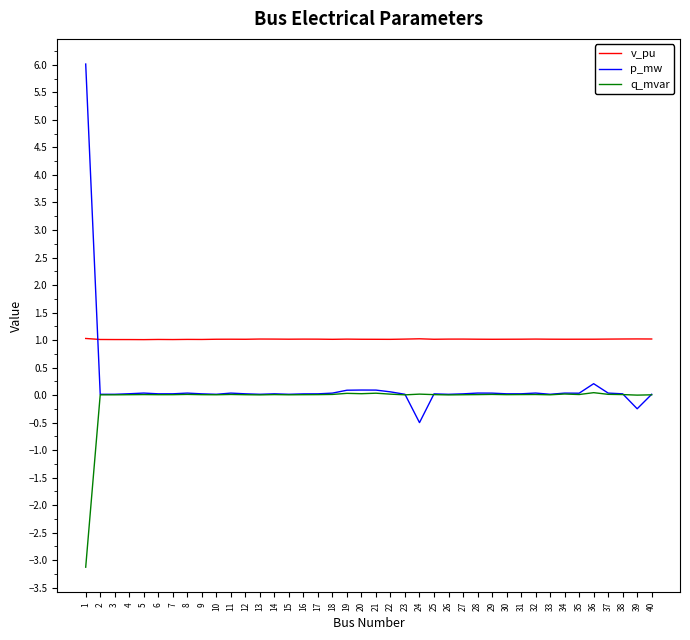

How many lines are shown in the chart?

3